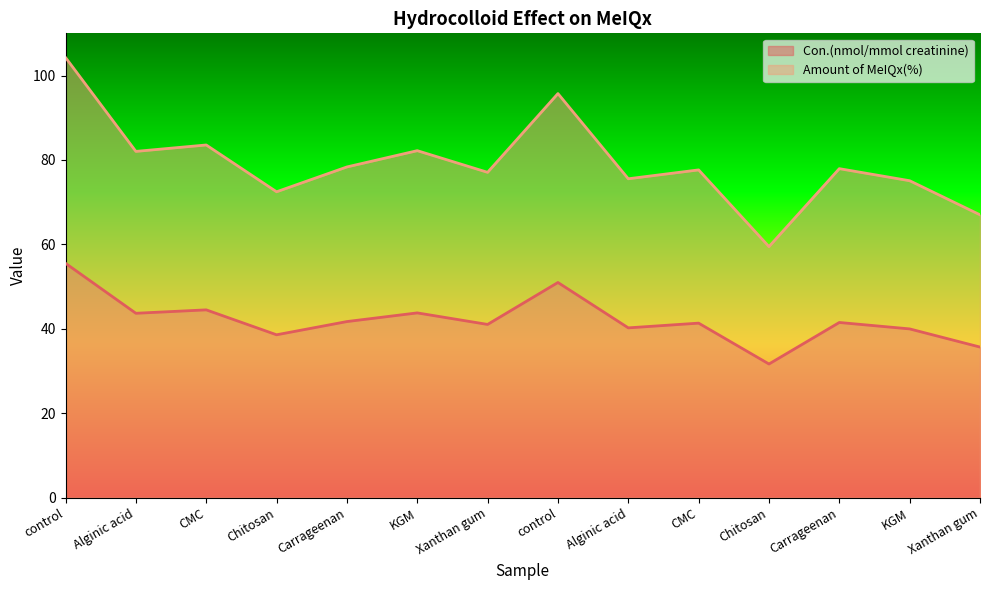

What is the sum of the Con.(nmol/mmol creatinine) values at Xanthan gum and Xanthan gum?

76.8